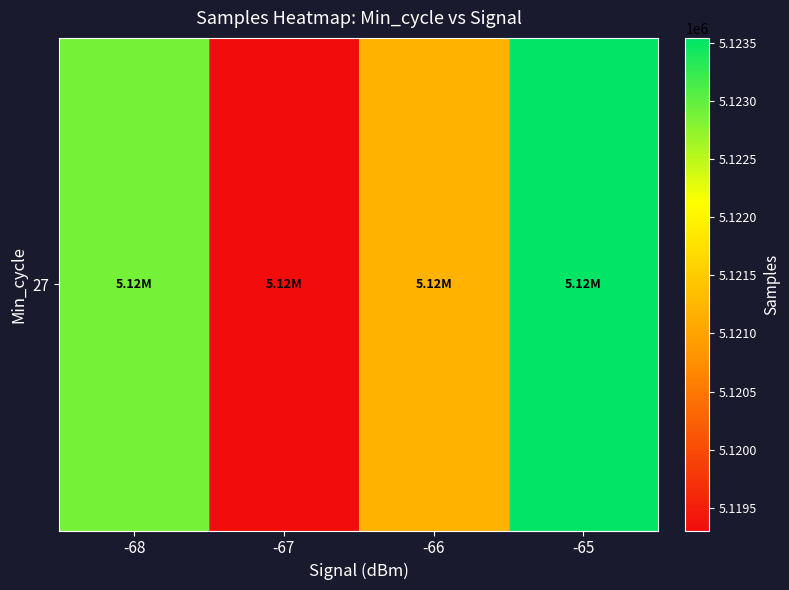

What is the sum of the values at -68 and -67?

10242199.5